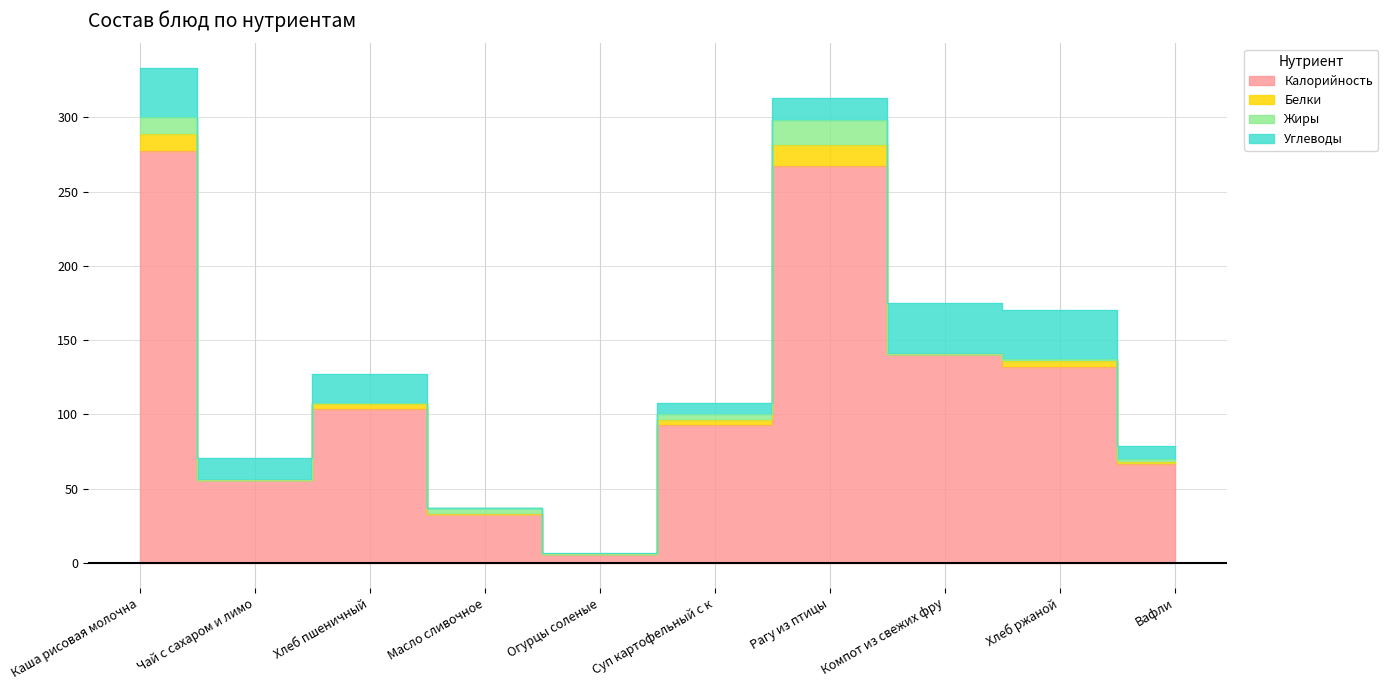

What is the label of the 2nd point from the right?

Хлеб ржаной